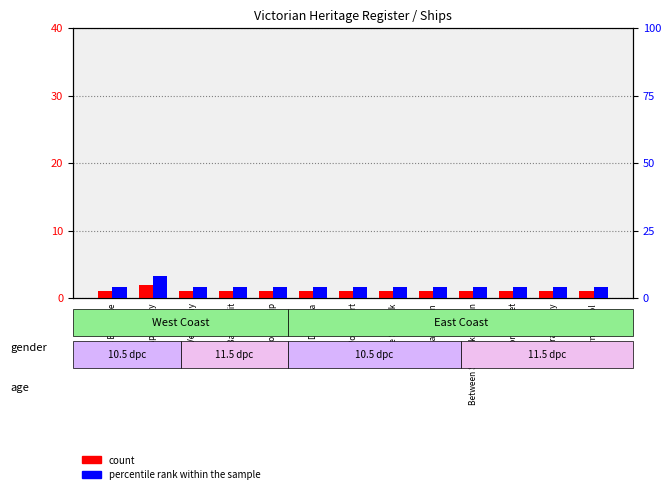

Between Cape Schanck and Williamstown, which is larger?

Cape Schanck